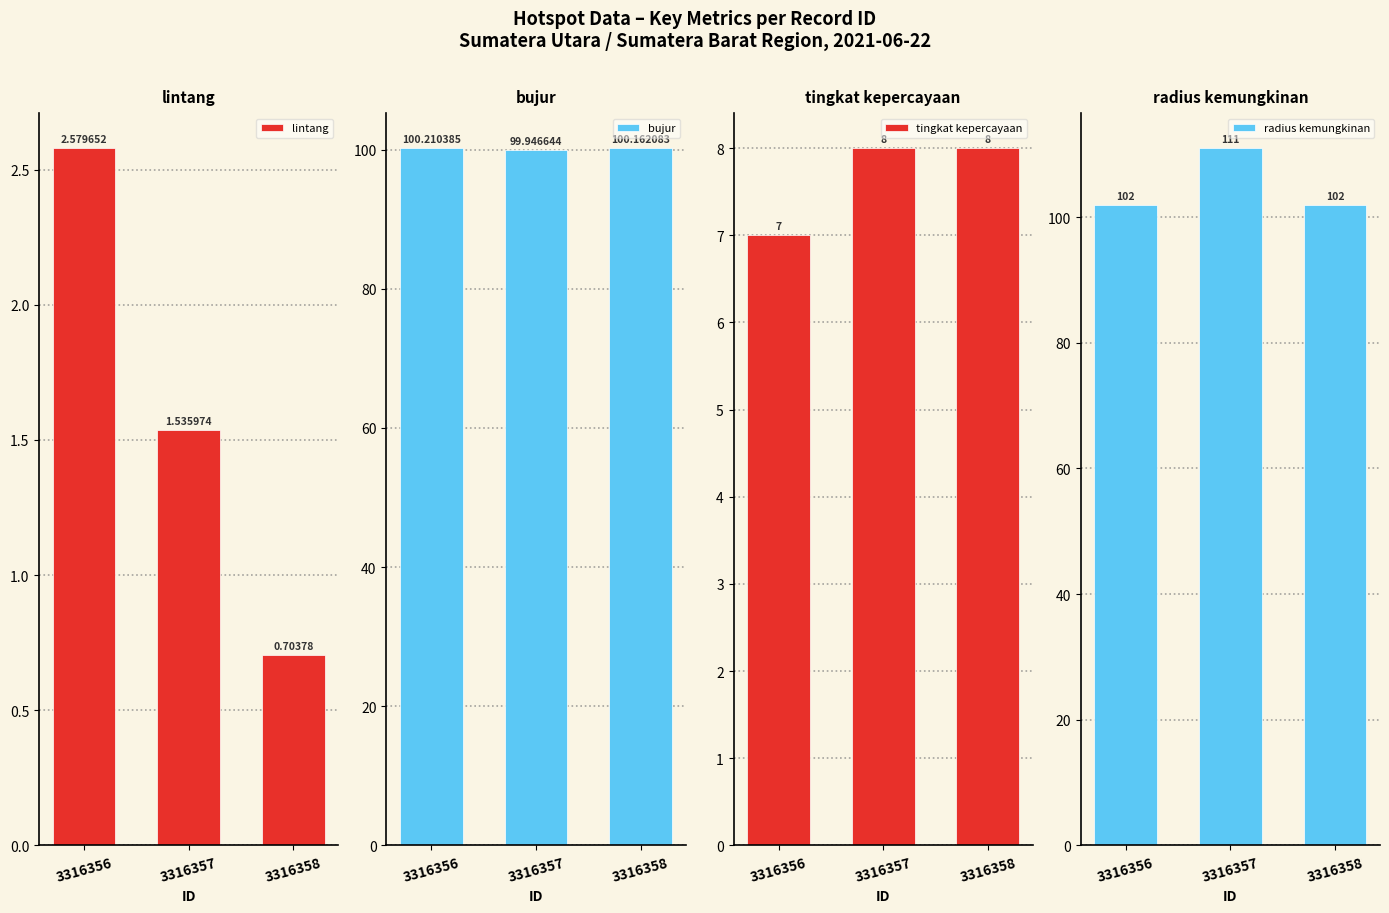

Are the bars horizontal?

No